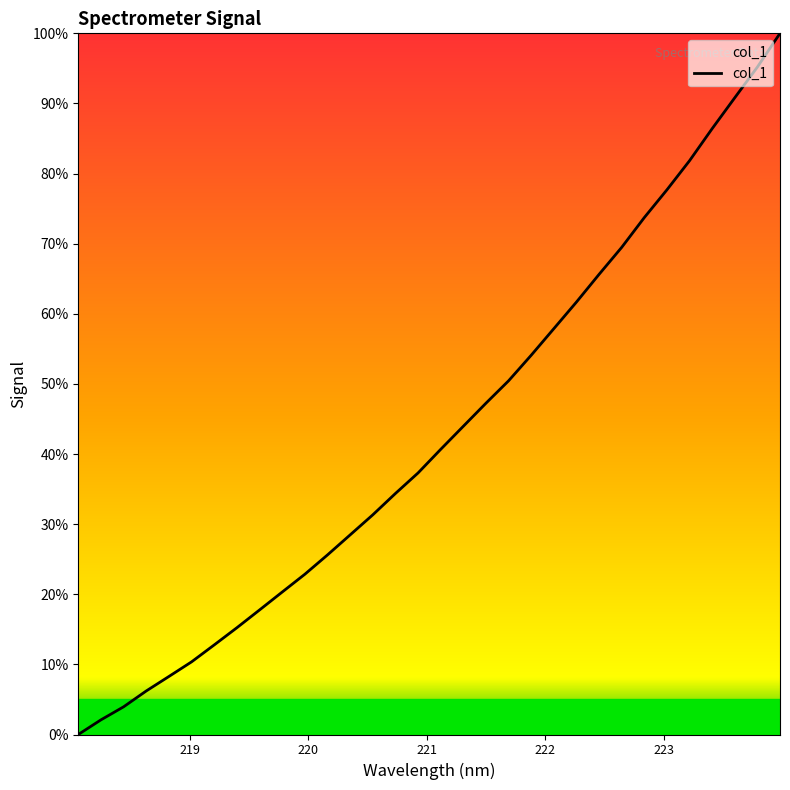

What is the difference between the maximum and minimum values?

100.0